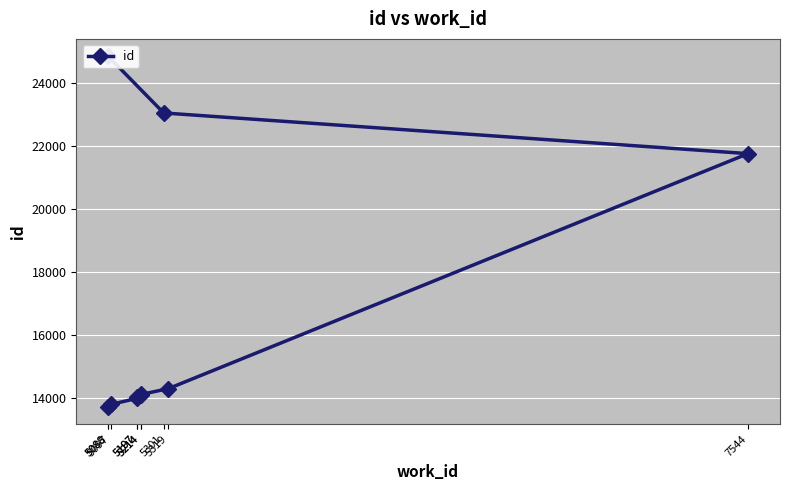

Between 5088 and 5319, which is larger?

5319